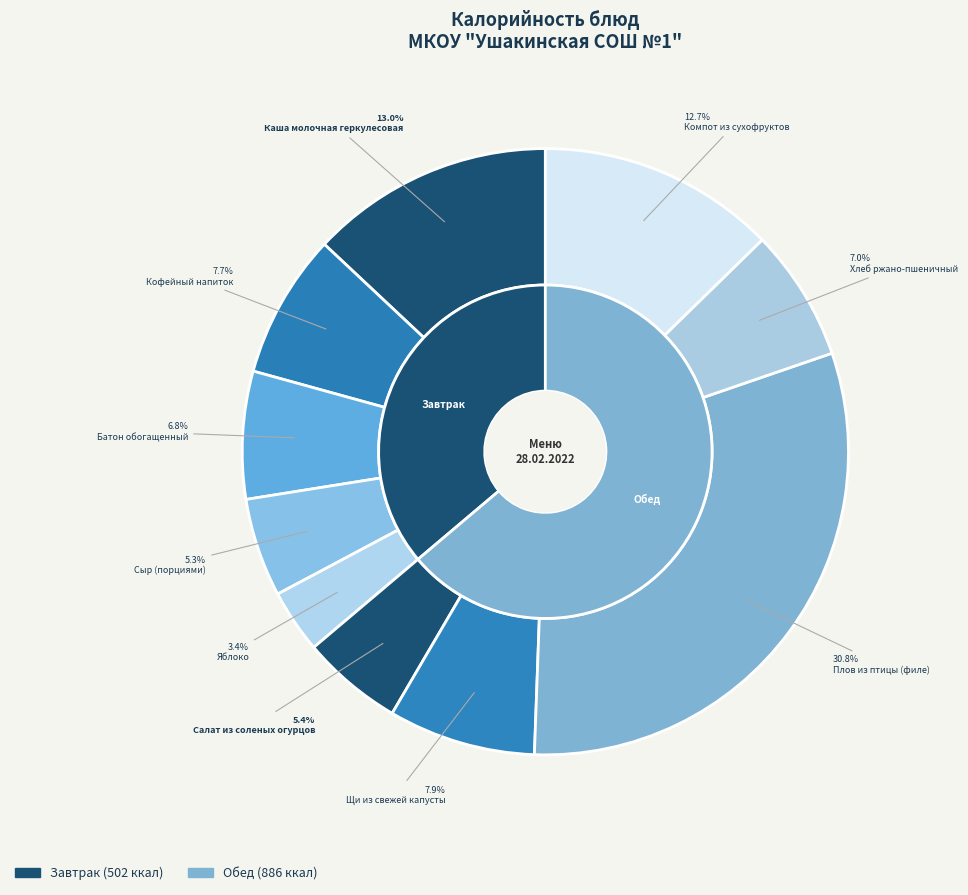

Between Компот из сухофруктов and Салат из соленых огурцов, which is larger?

Компот из сухофруктов